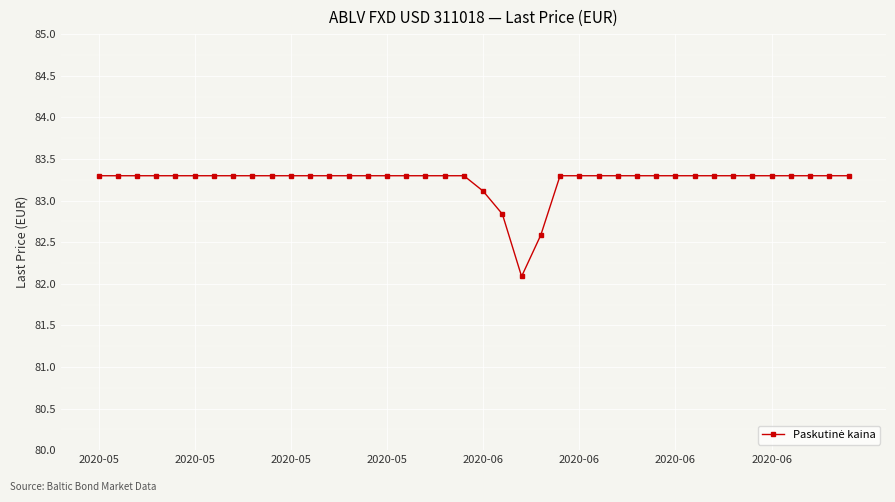

What is the difference between the maximum and second lowest values?

0.7